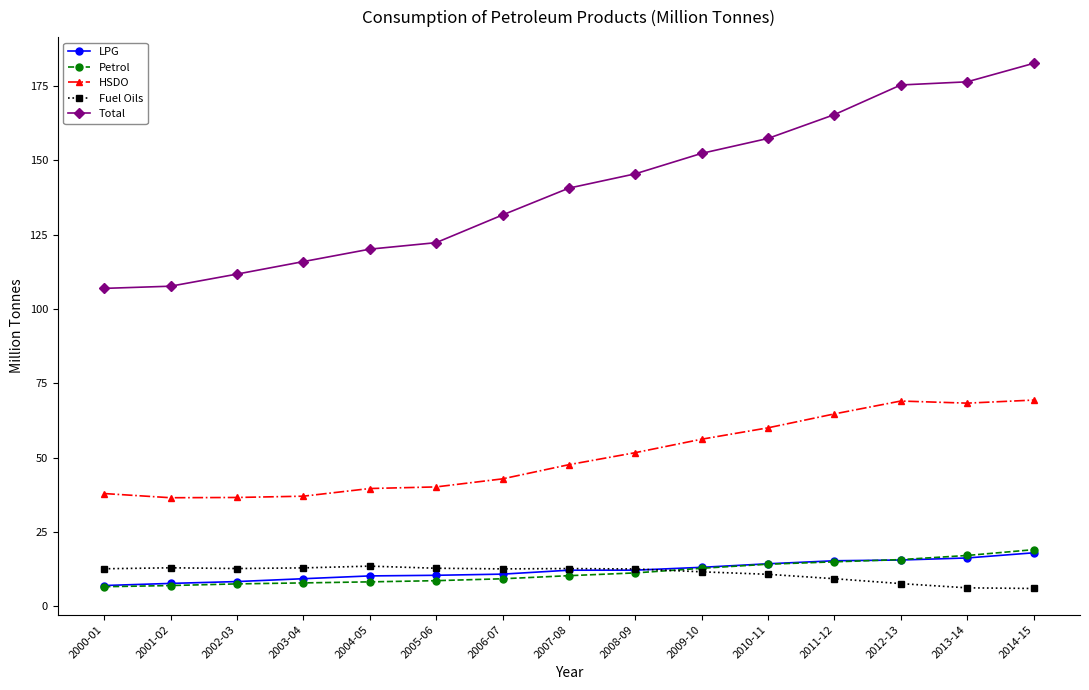

The value of Fuel Oils at 2012-13 is 7.7. True or false?

True